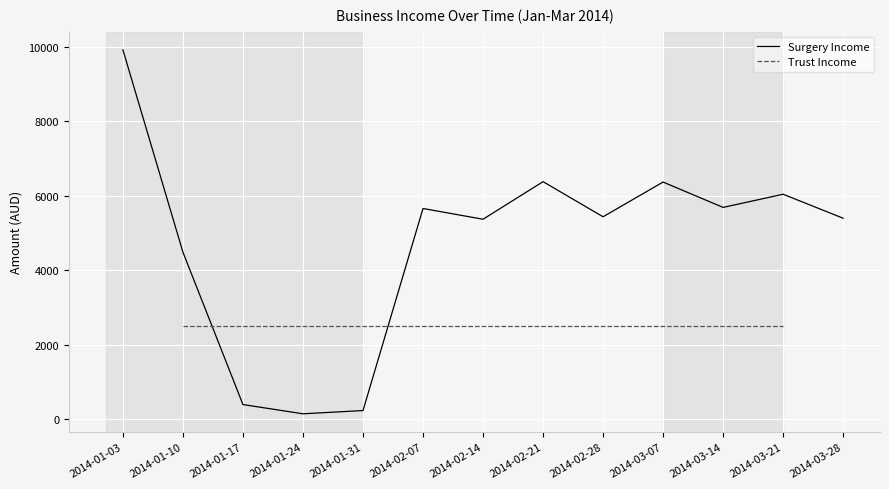

What is the average value?

4729.0